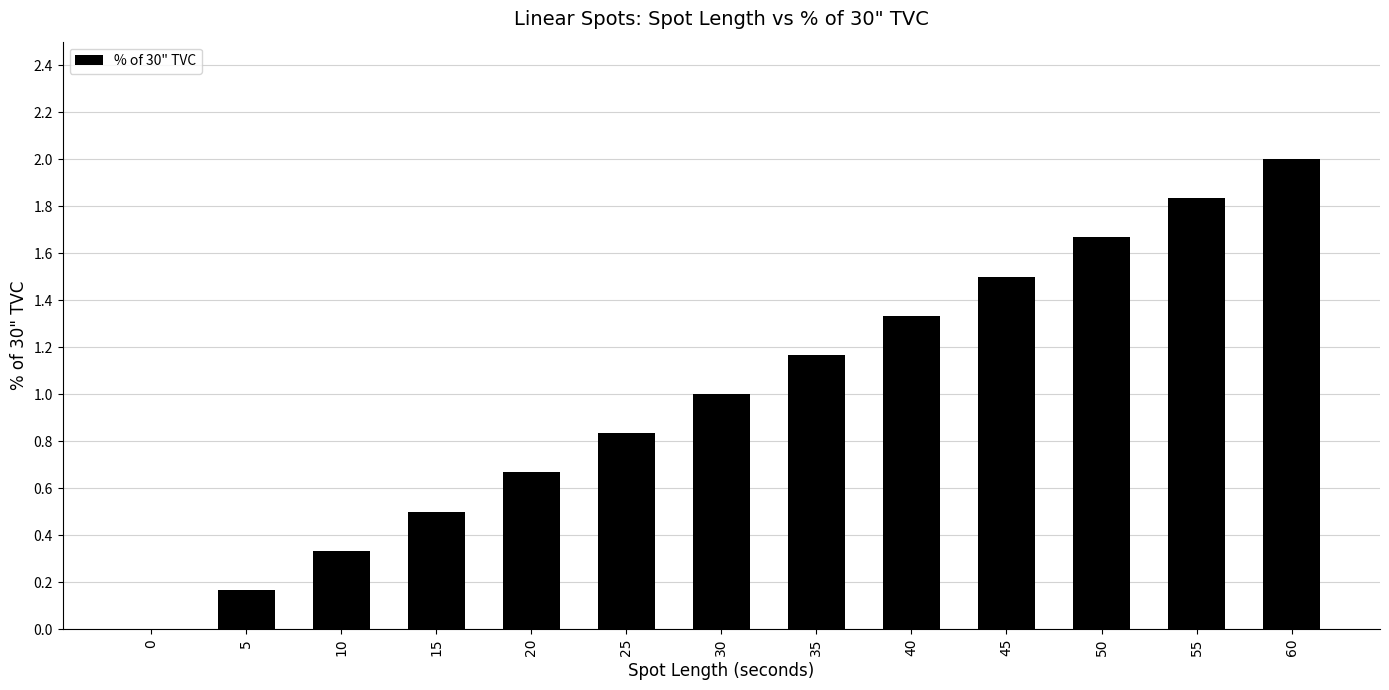

How many series are shown in this chart?

1